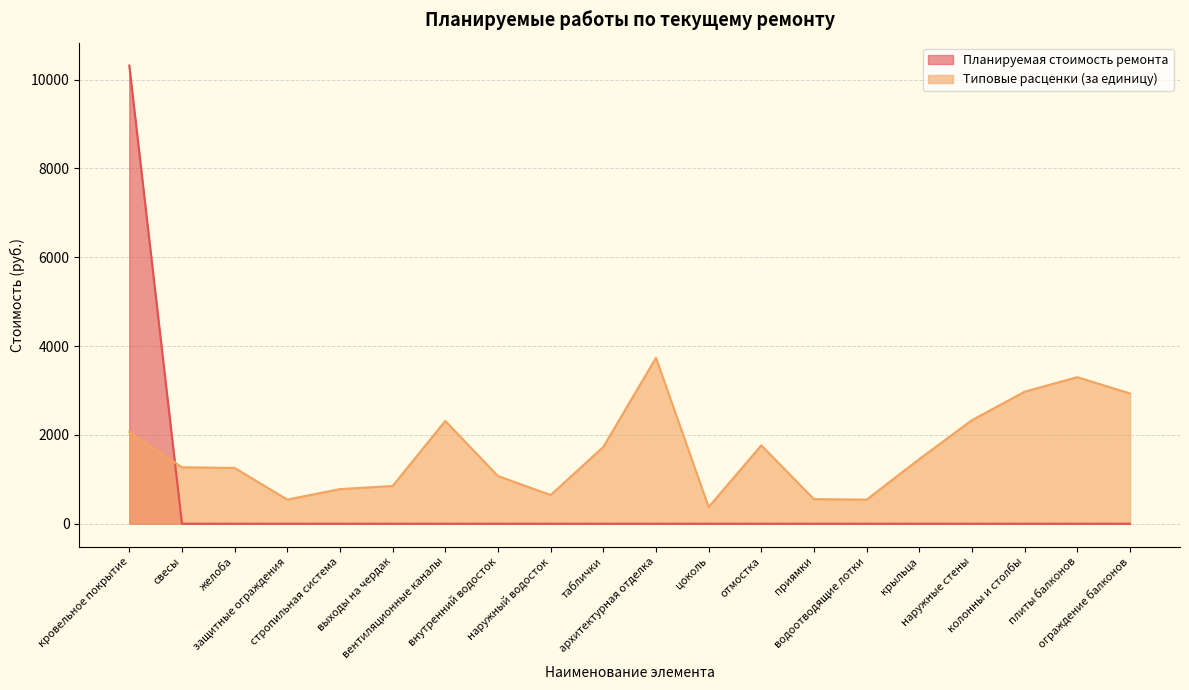

Does the chart have visible grid lines?

Yes